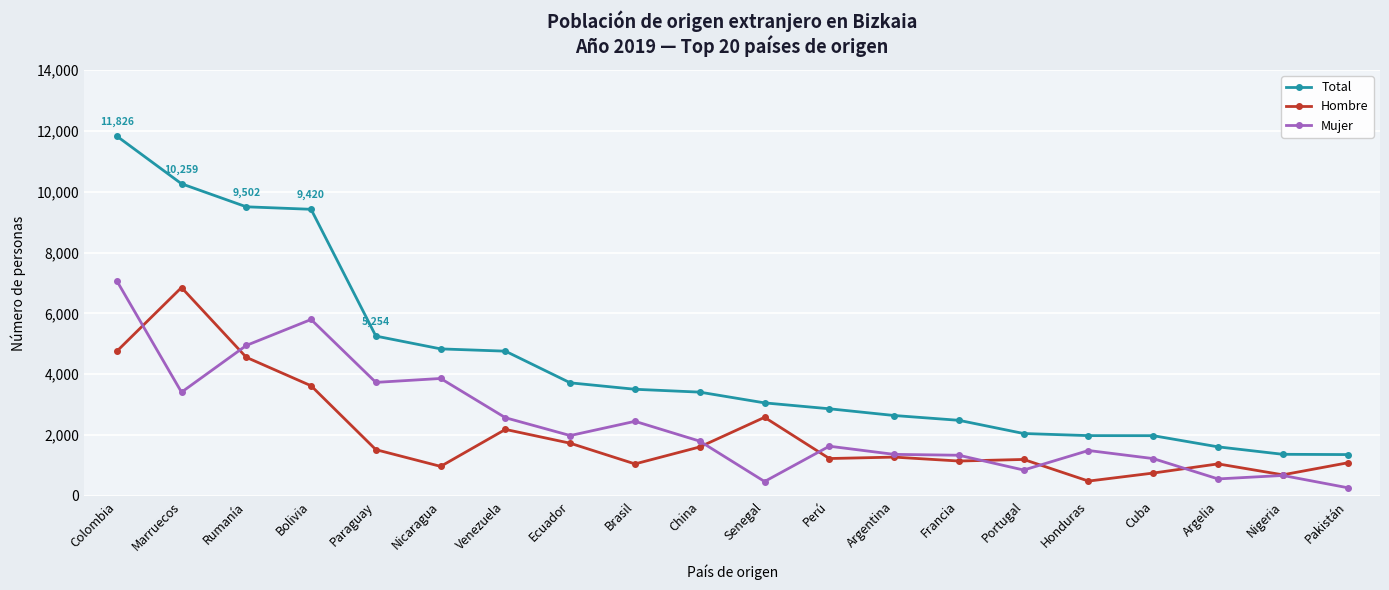

Which series ends up on top after the final intersection of Hombre and Mujer?

Hombre